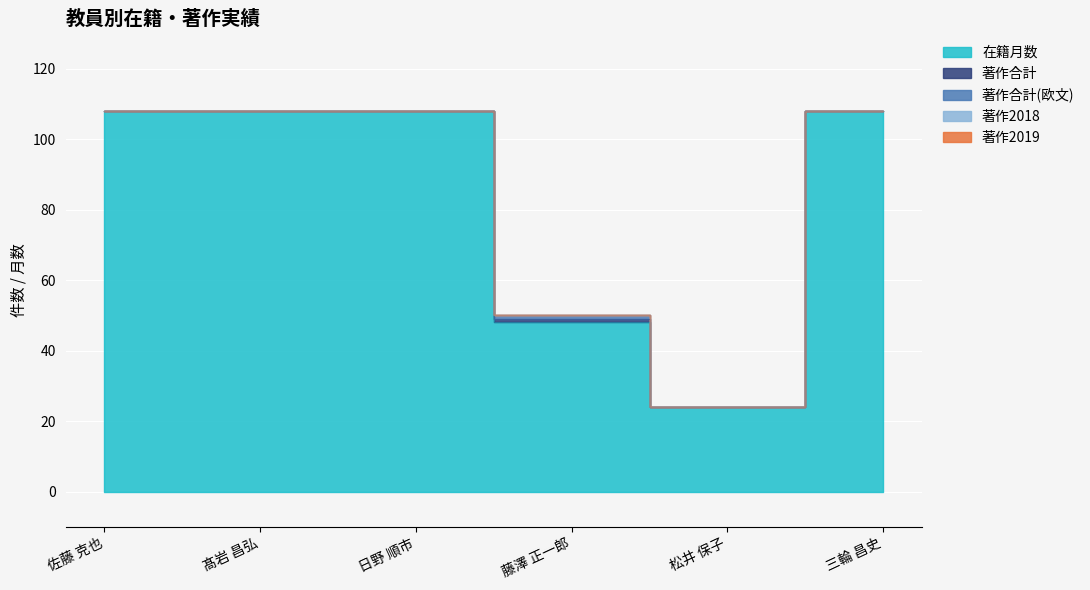

How many distinct data groups are displayed?

5